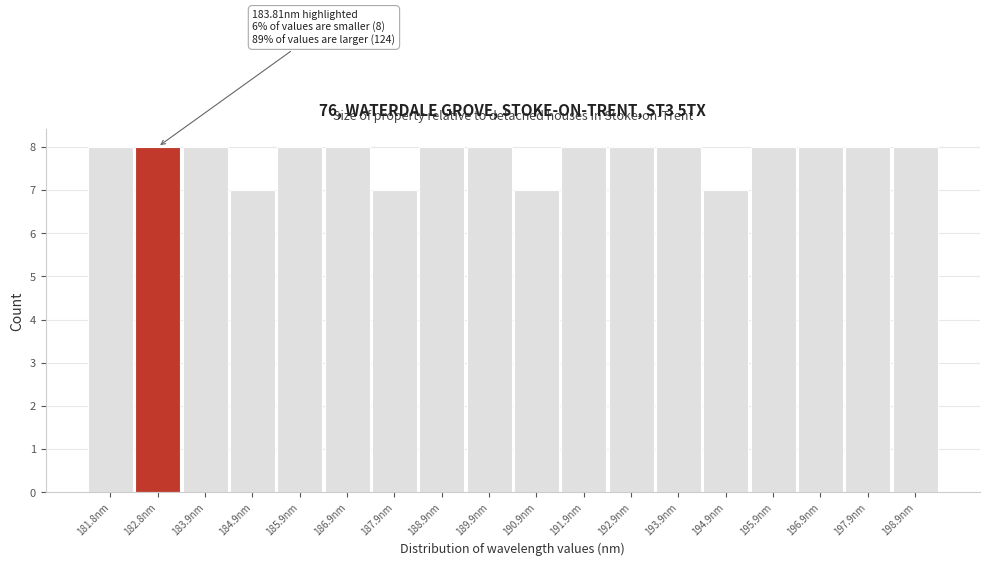

Reading left to right, extract all data points from this chart.

8	8	8	7	8	8	7	8	8	7	8	8	8	7	8	8	8	8